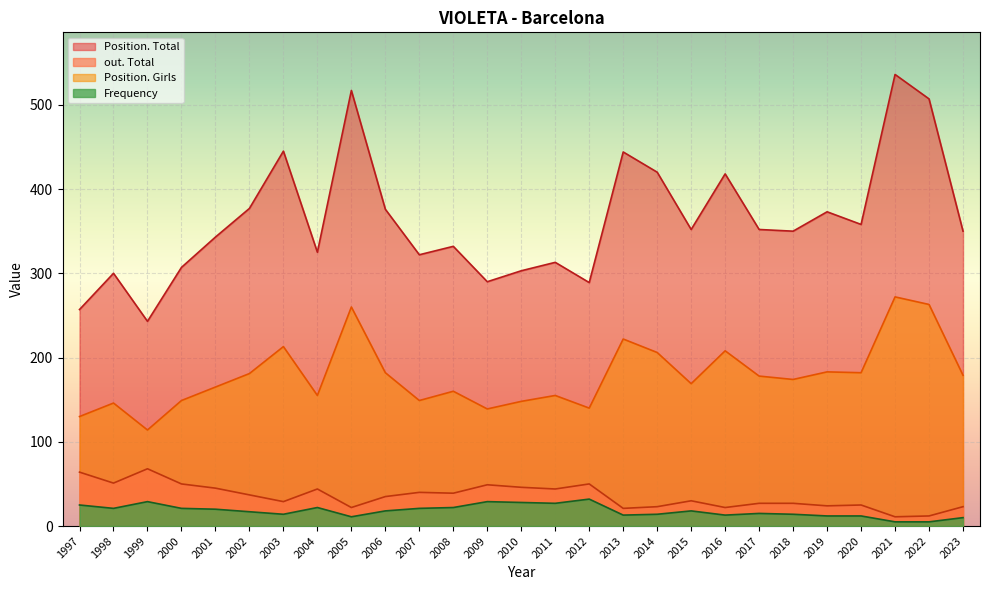

Which series has the largest total across all categories?

Position. Total